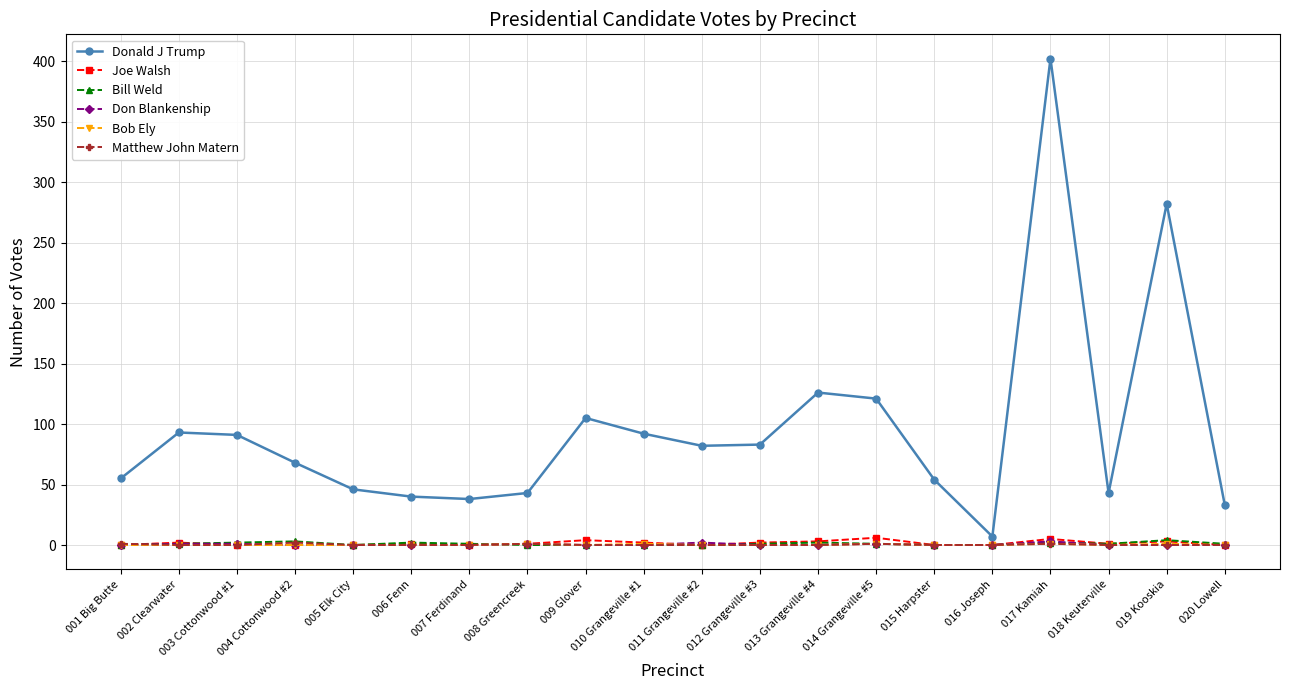

In Donald J Trump, how many points are higher than both neighbors (excluding endpoints)?

5